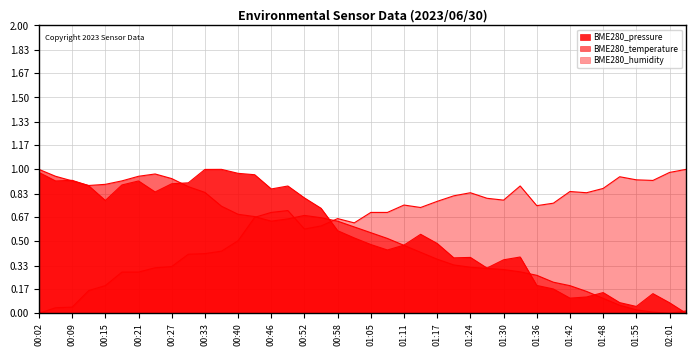

Read the BME280_pressure value at 01:36.

0.2